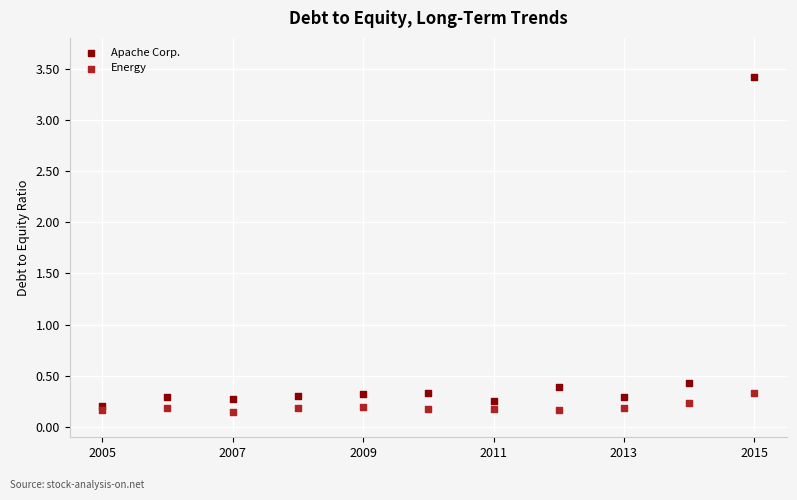

In the Apache Corp. series, what Y value is closest to 1?

0.4